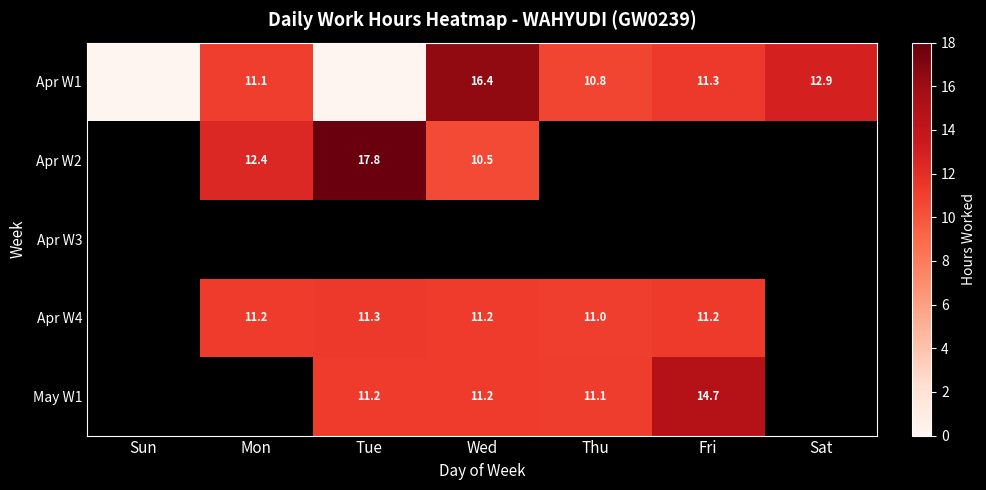

How many values in the Apr W1 series are below 11?

3